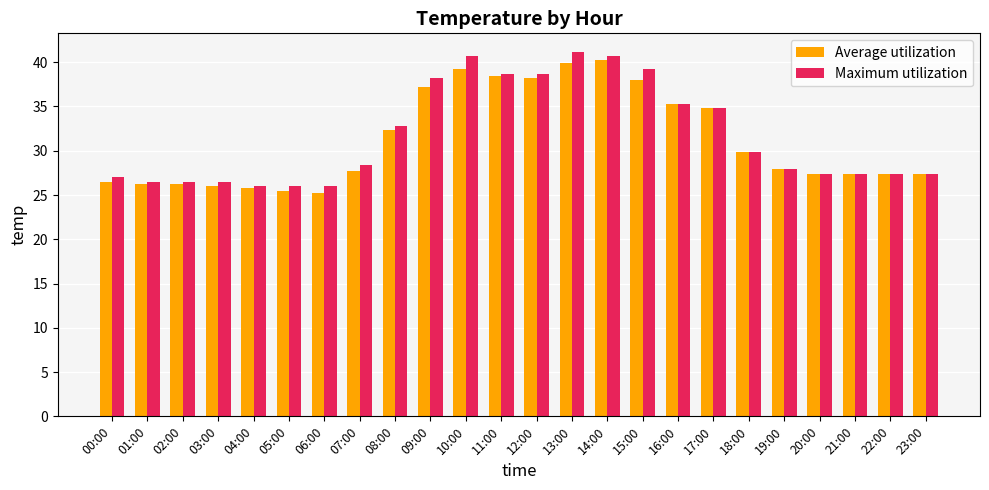

What position from the left is 03:00?

4